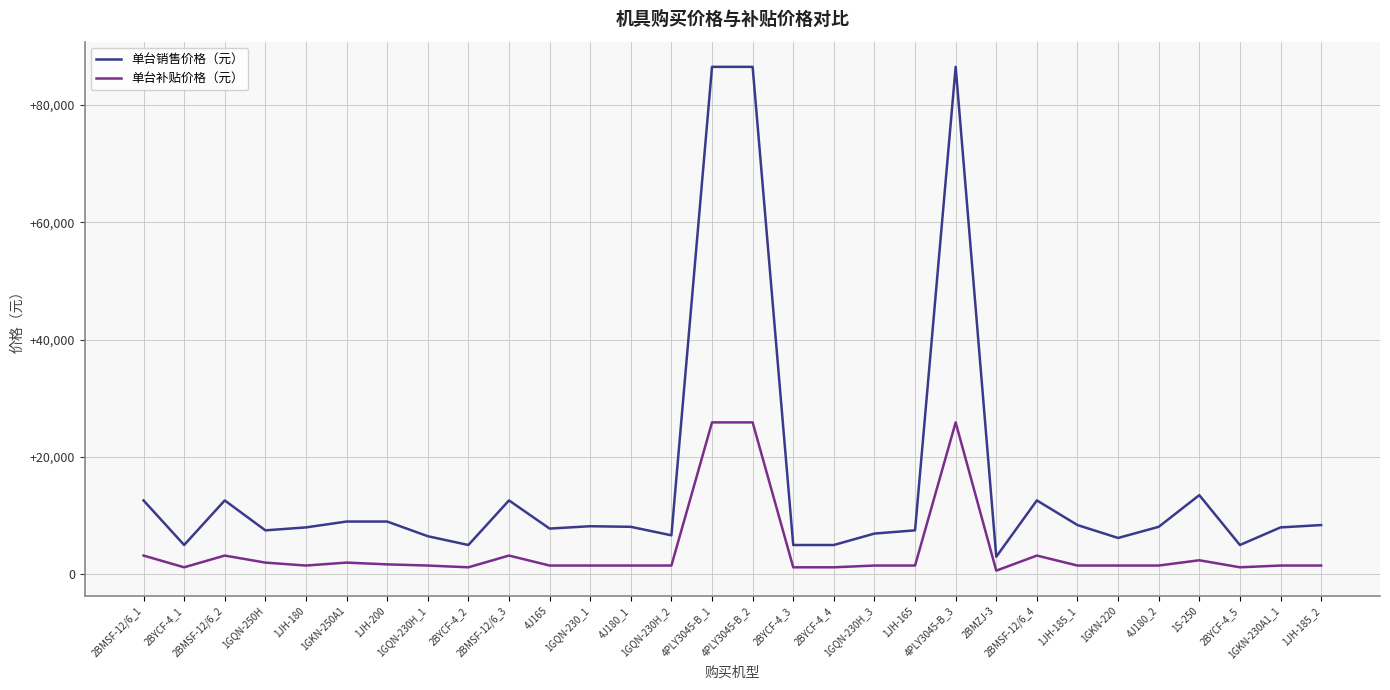

Is the value of 单台销售价格（元） at 1GQN-230H_3 greater than the value of 单台补贴价格（元） at 2BYCF-4_5?

Yes